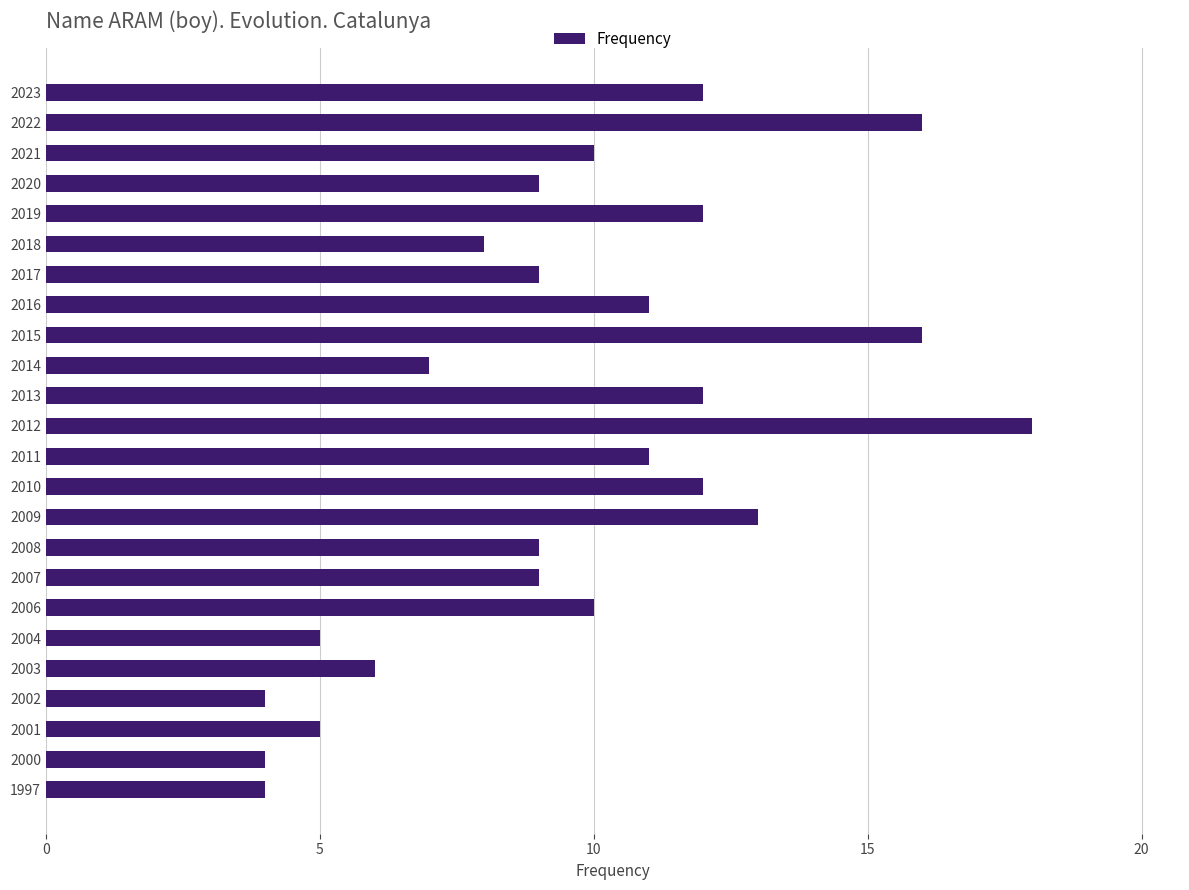

Reading bottom to top, extract all data points from this chart.

1997=4	2000=4	2001=5	2002=4	2003=6	2004=5	2006=10	2007=9	2008=9	2009=13	2010=12	2011=11	2012=18	2013=12	2014=7	2015=16	2016=11	2017=9	2018=8	2019=12	2020=9	2021=10	2022=16	2023=12